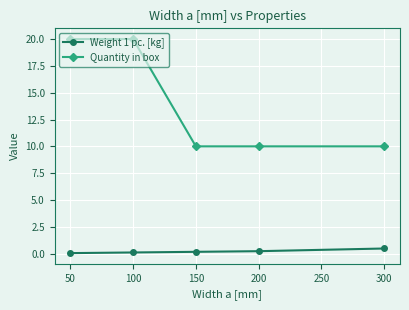

Which series has the widest spread of values?

Quantity in box